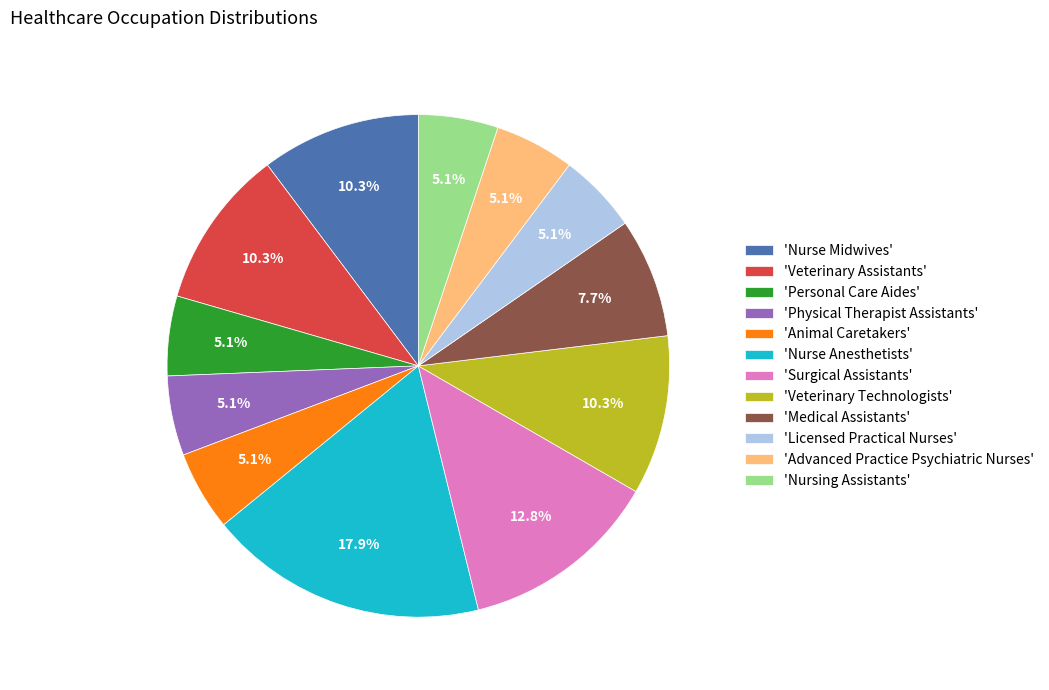

Combined, what portion of the pie is 'Surgical Assistants' and 'Licensed Practical Nurses'?

17.9%